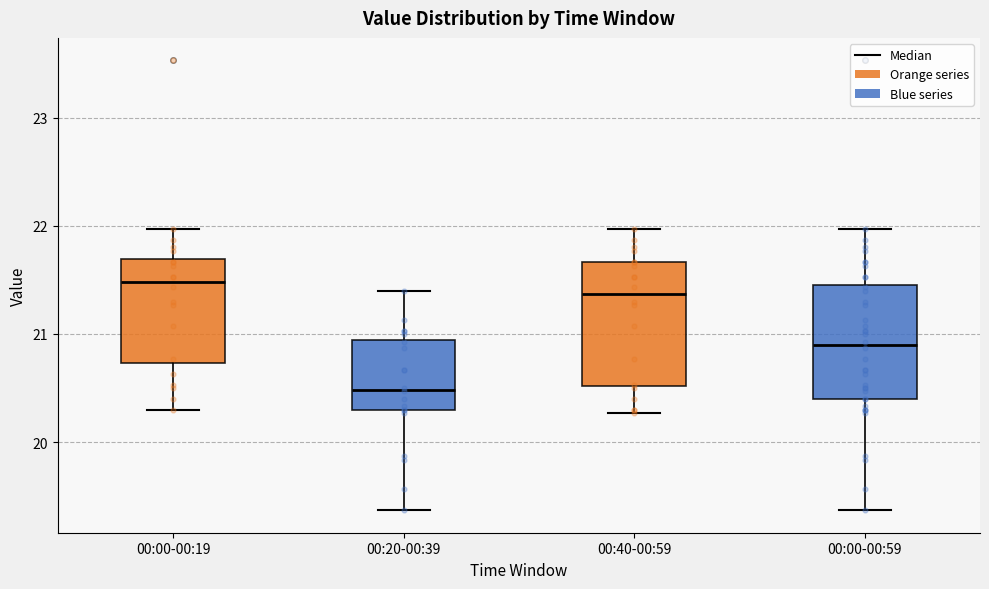

Reading left to right, transcribe this box plot: for each box, give where its median line is, the range the box spans, and where its two whiskers end, as read against the y-axis. The values are not printed on the chart, so give them approximately, as read against the axis.

00:00-00:19: median 21.5, box 20.7 to 21.7, whiskers 20.3 to 22.0
00:20-00:39: median 20.5, box 20.3 to 20.9, whiskers 19.4 to 21.4
00:40-00:59: median 21.4, box 20.5 to 21.7, whiskers 20.3 to 22.0
00:00-00:59: median 20.9, box 20.4 to 21.5, whiskers 19.4 to 22.0